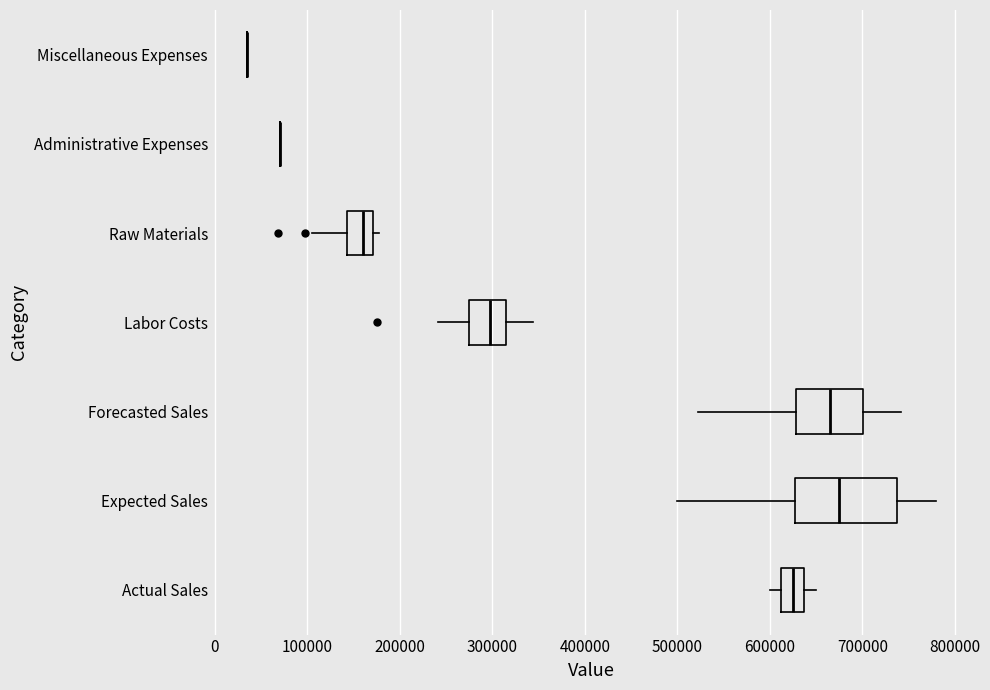

Comparing the boxes themselves (not the whiskers), which one is the widest?

Expected Sales